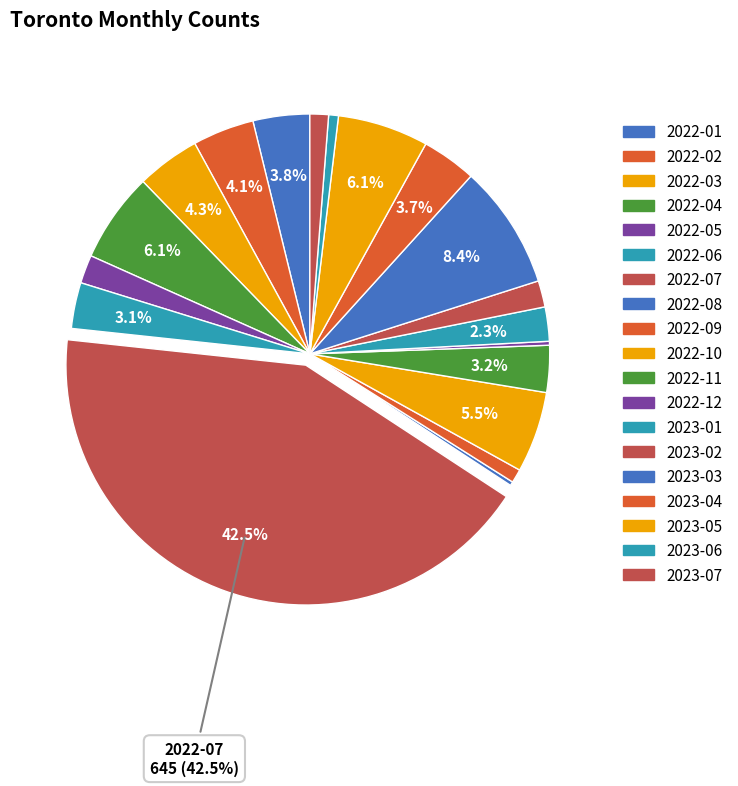

What is the smallest slice in the pie chart?

2022-08